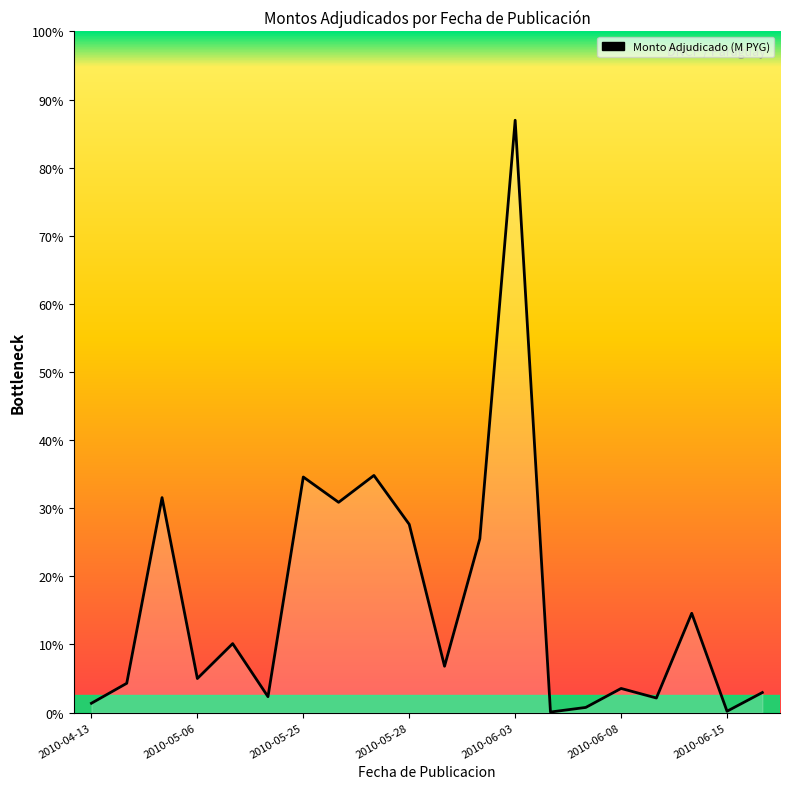

Reading right to left, extract all data points from this chart.

10.2	0.7	50.8	7.4	12.3	2.6	0.3	302.9	88.9	23.7	96.3	121.3	107.5	120.5	8.1	35.3	17.4	109.9	15.0	4.8